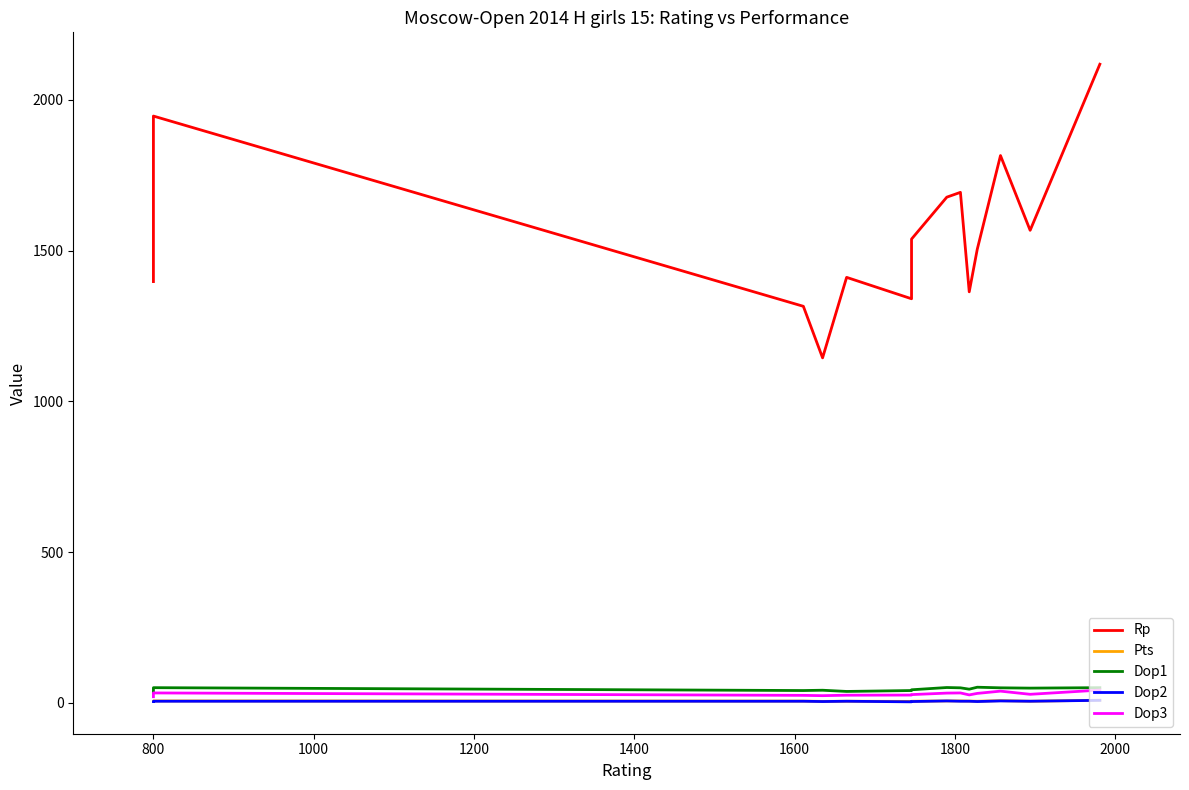

Count the number of categories in the chart.

15